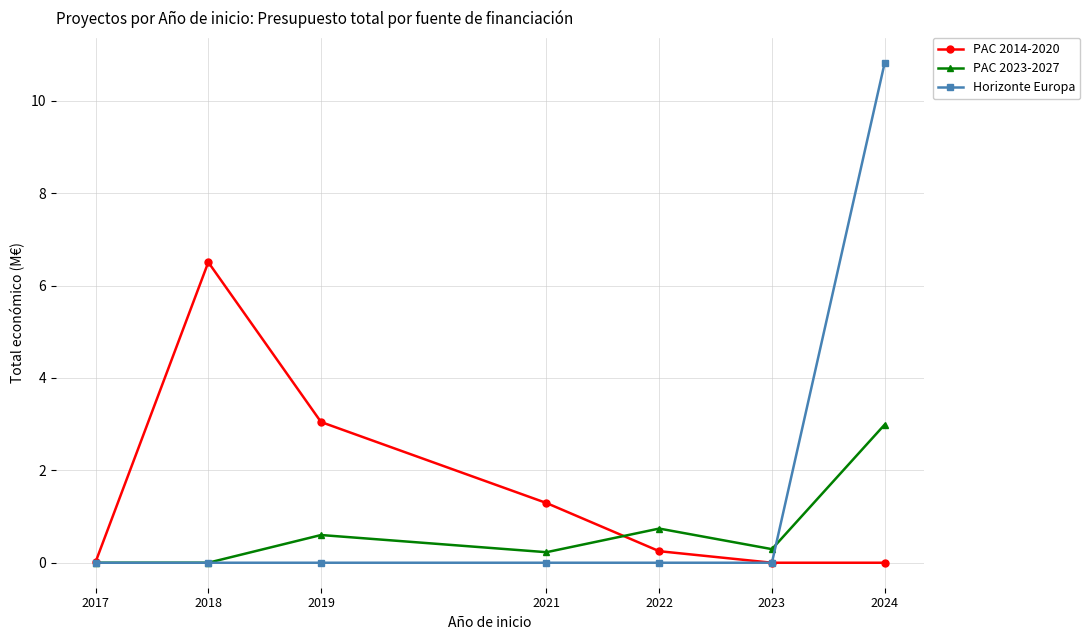

Between 2019 and 2024, which series saw the biggest shift?

Horizonte Europa